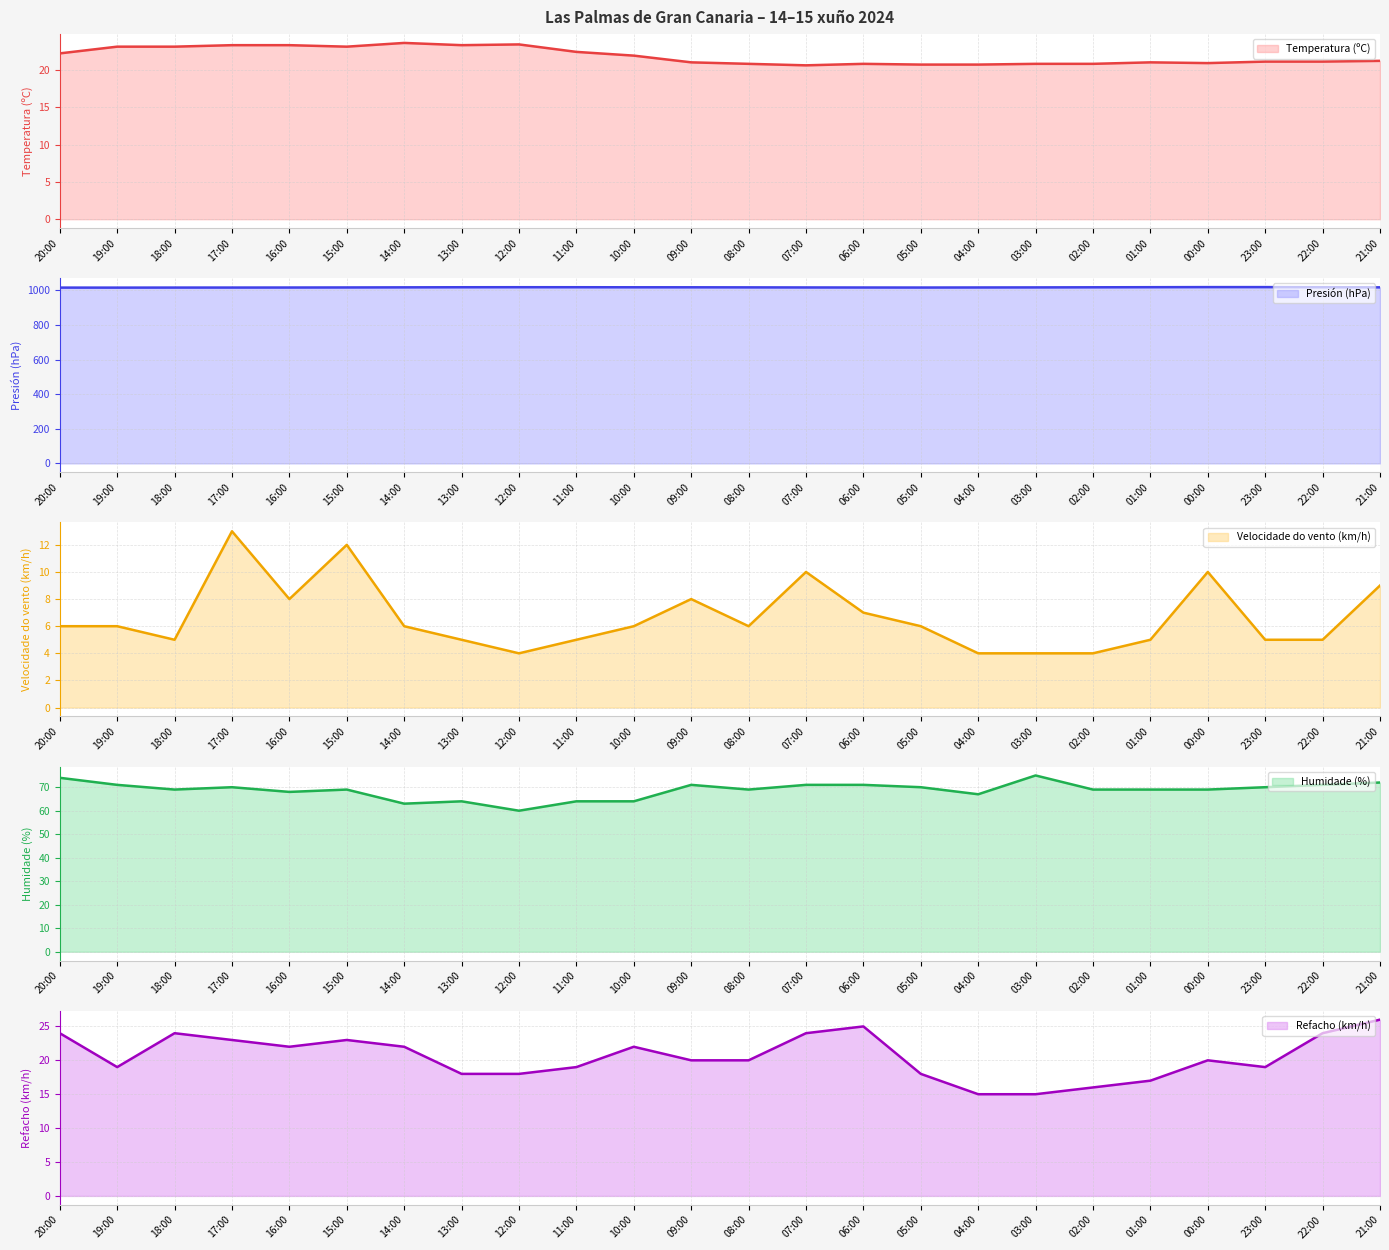

What is the total value across all series at 23:00?

1133.9